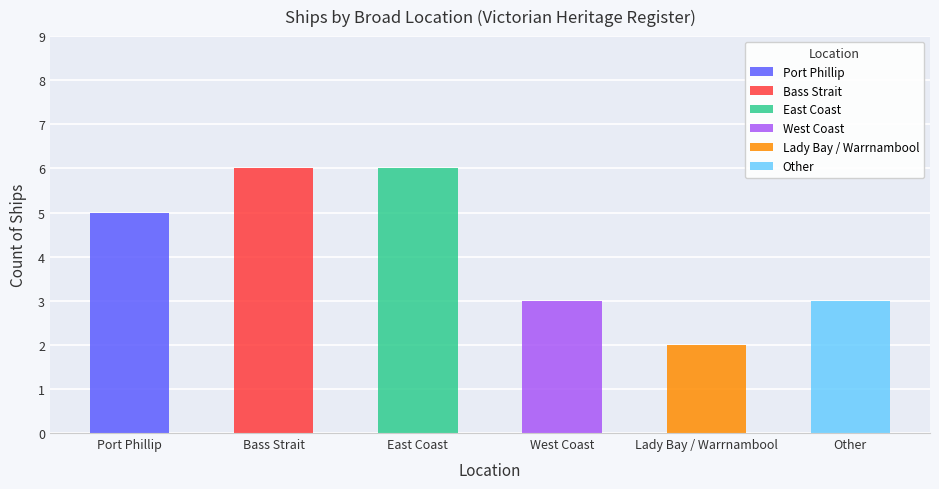

How many values are between 3 and 6?

5